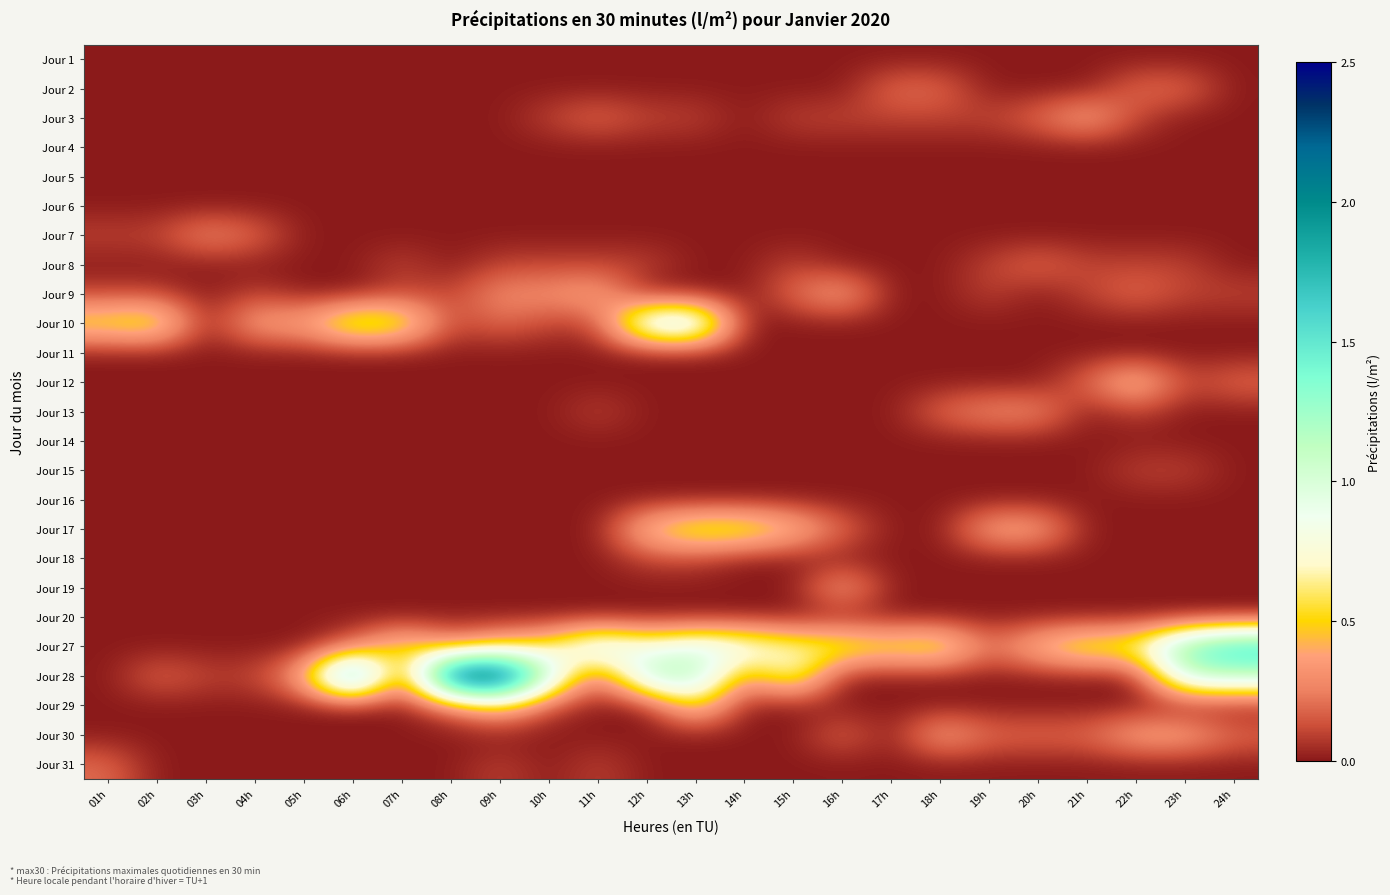

How many categories are shown in the chart?

24